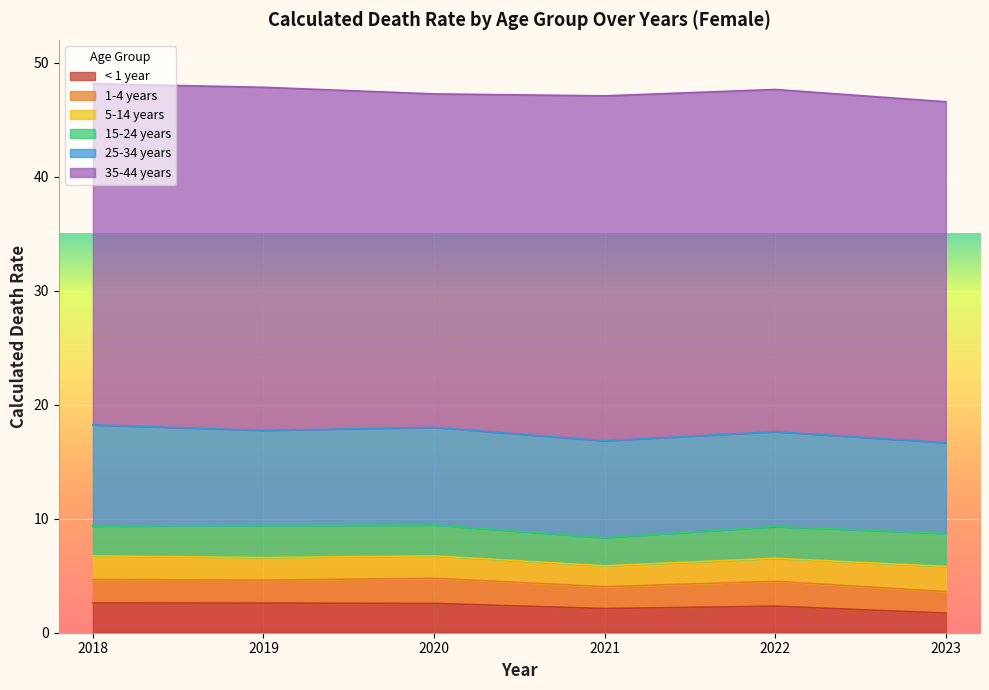

What is the highest value of the < 1 year series?

2.6